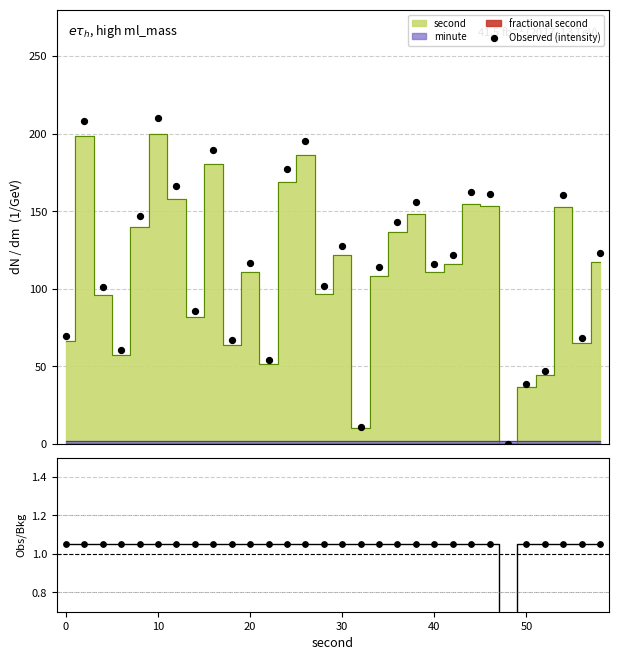

At how many categories does at least one series exceed 156?

9